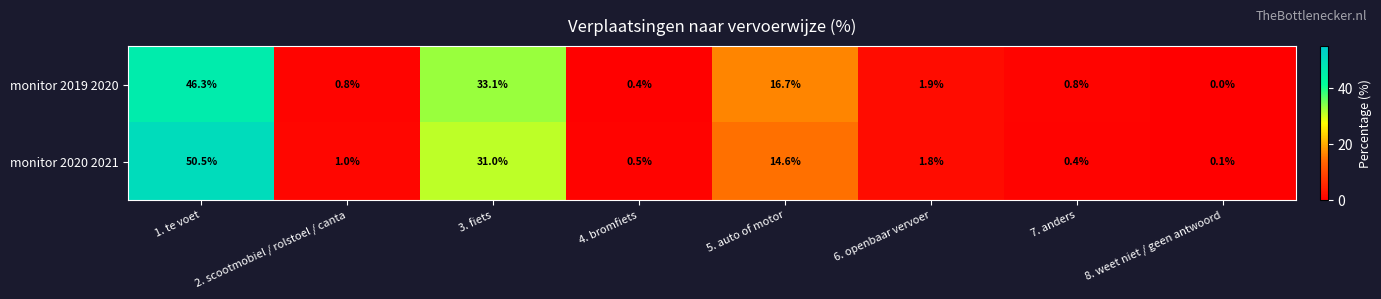

Between 3. fiets and 8. weet niet / geen antwoord, which series saw the biggest shift?

monitor 2019 2020